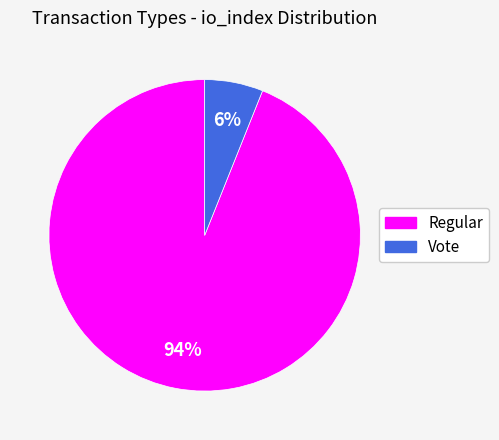

Which category accounts for the majority?

Regular